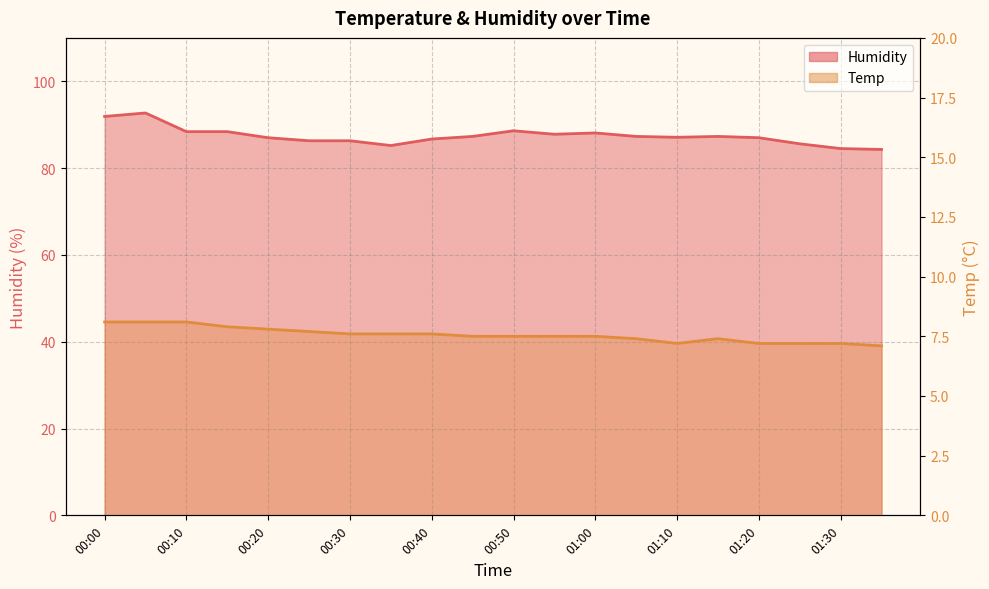

What is the spread (max minus min) of values at 00:20?

79.2